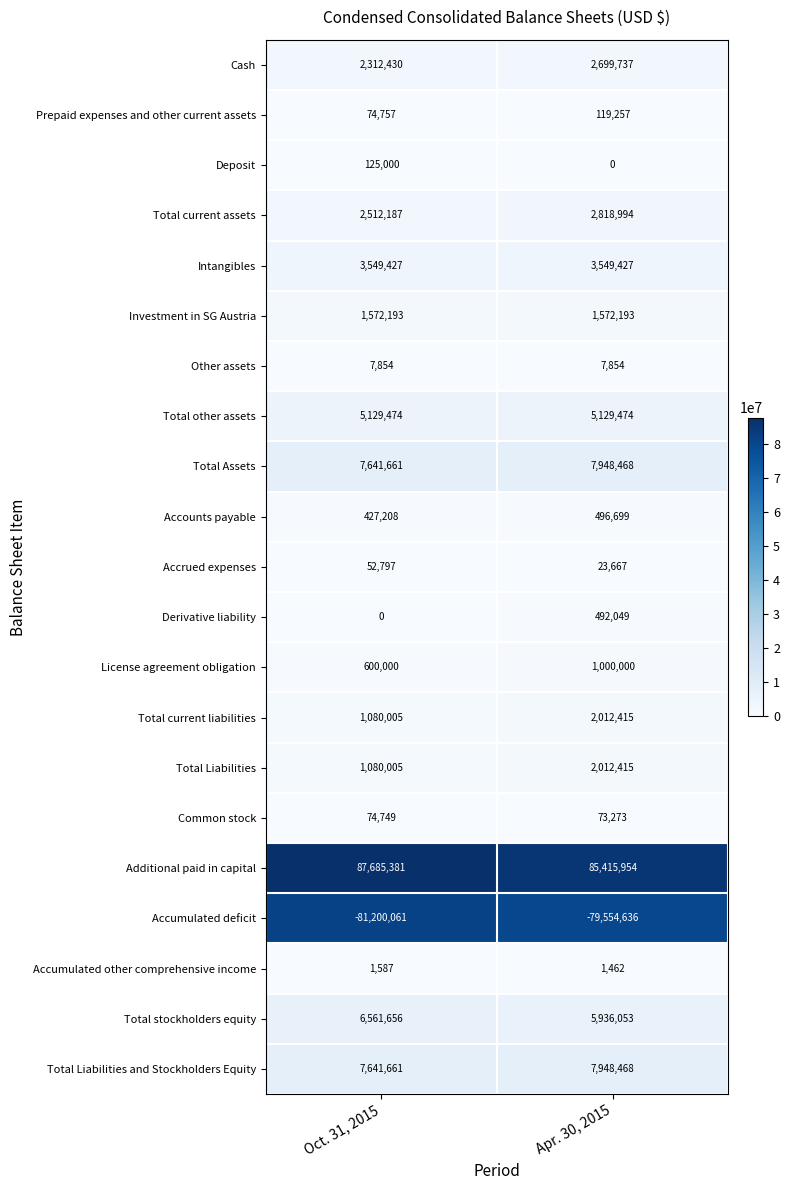

Where is Total Assets nearest to the value 7795064?

Oct. 31, 2015